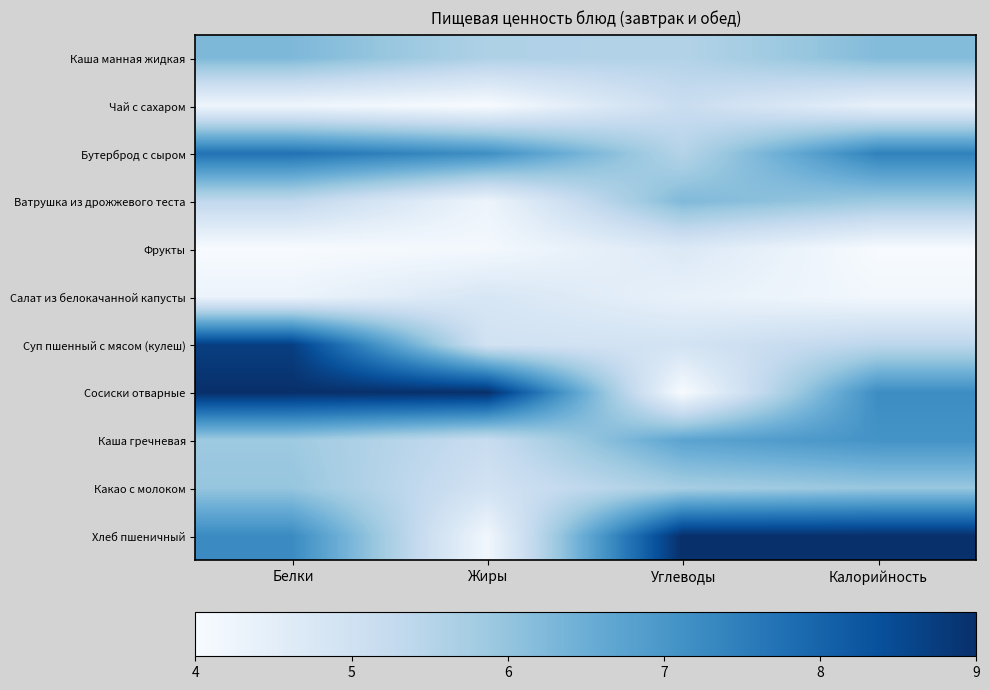

How many data points does each series have?

4